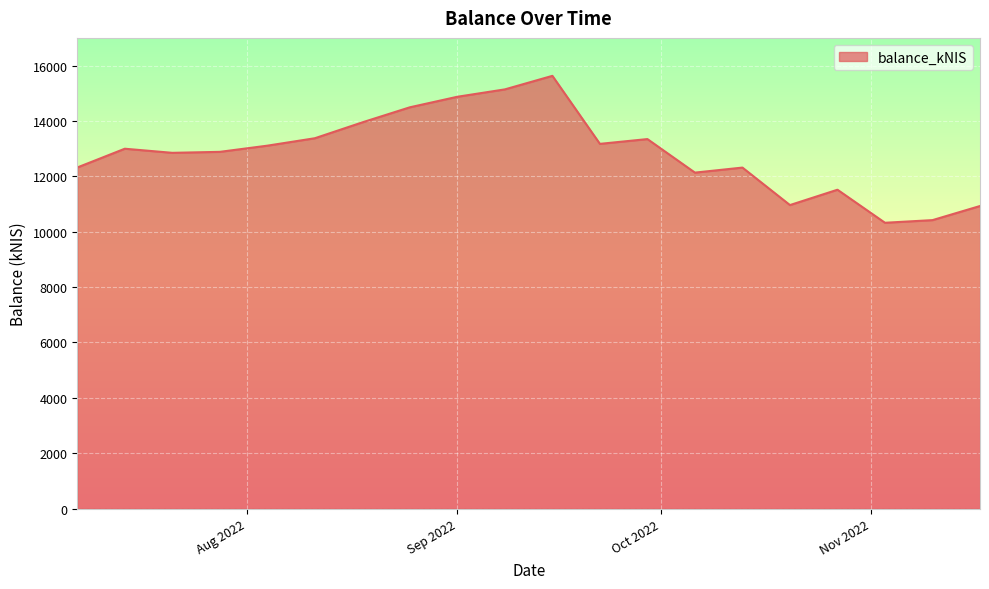

What is the minimum value shown in the chart?

10322.9